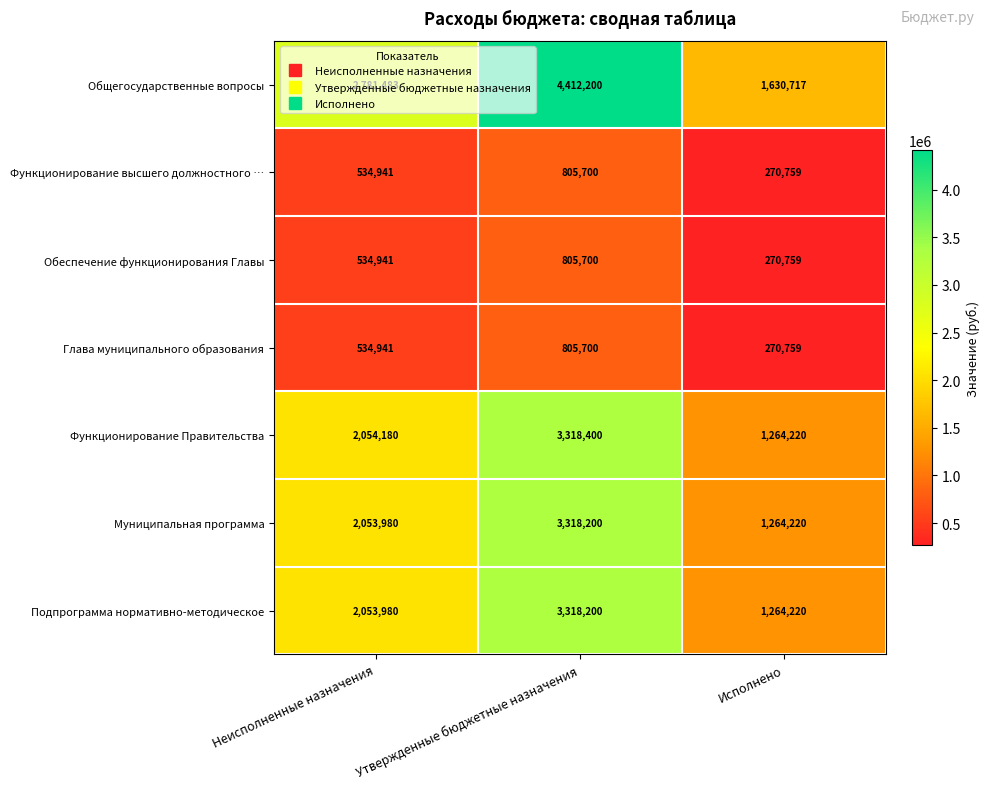

What is the difference between the maximum and minimum values in the Муниципальная программа series?

2053980